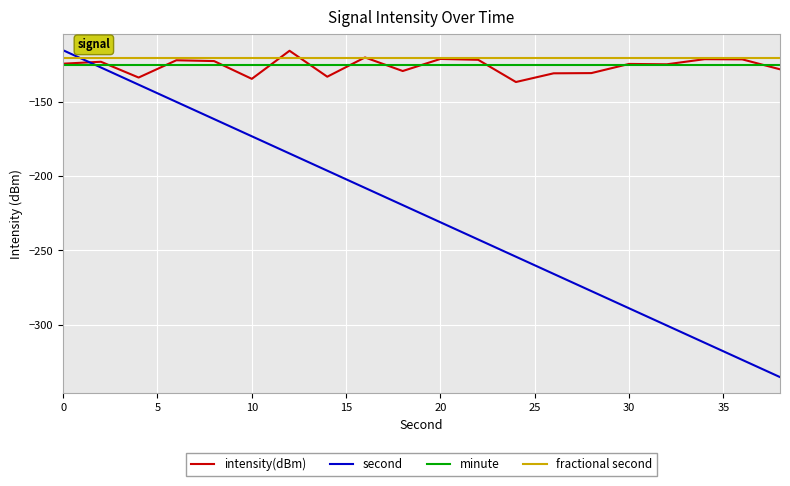

What is the minimum value for fractional second?

-120.0